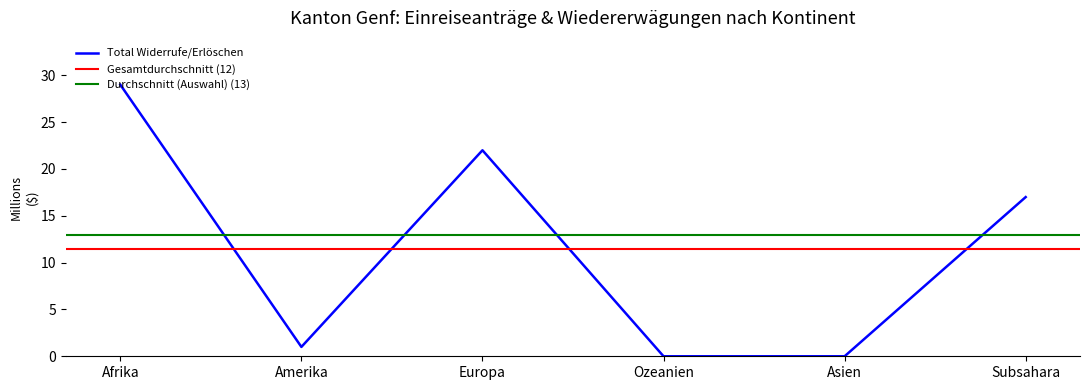

At which category does Total Wiedererwägungen reach its first local peak?

Europa